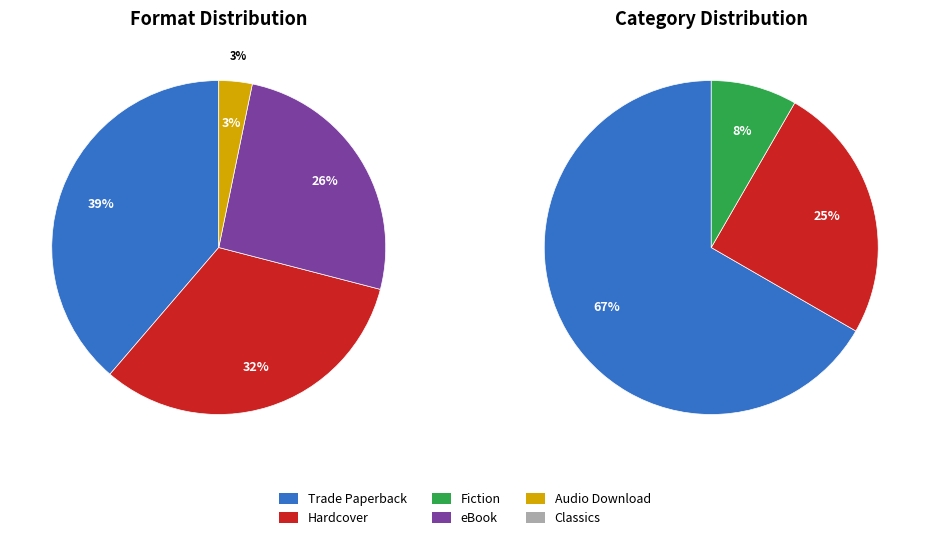

Combined, what portion of the pie is Hardcover and Trade Paperback?

71.0%